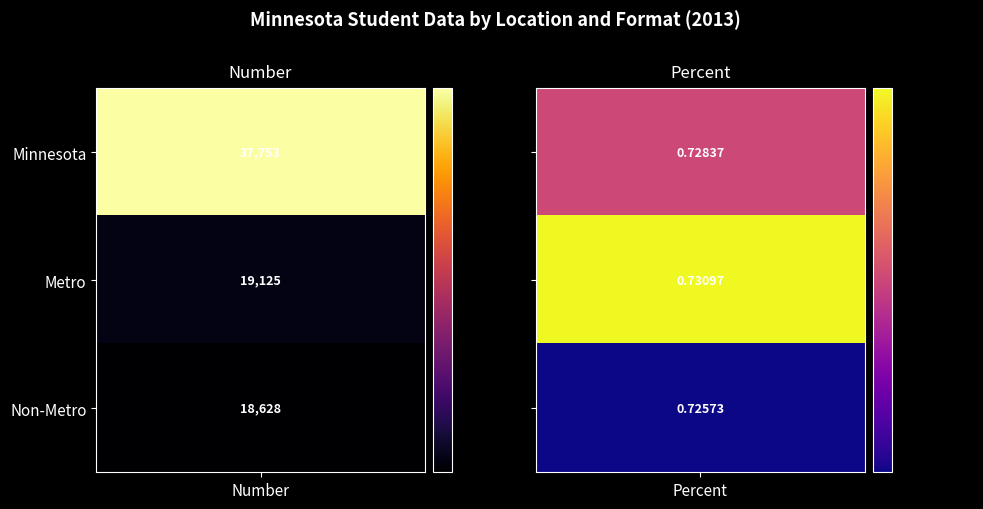

List the series in order of their peak value, lowest first.

Non-Metro, Metro, Minnesota